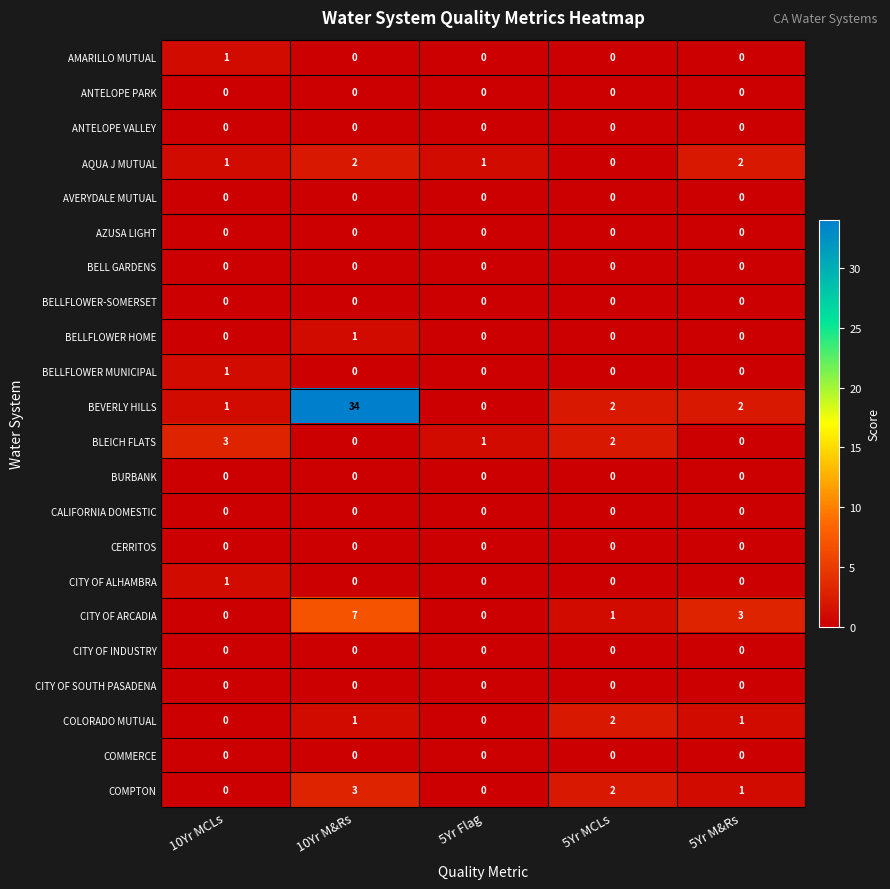

At which category does the chart reach its peak across all series?

10Yr M&Rs